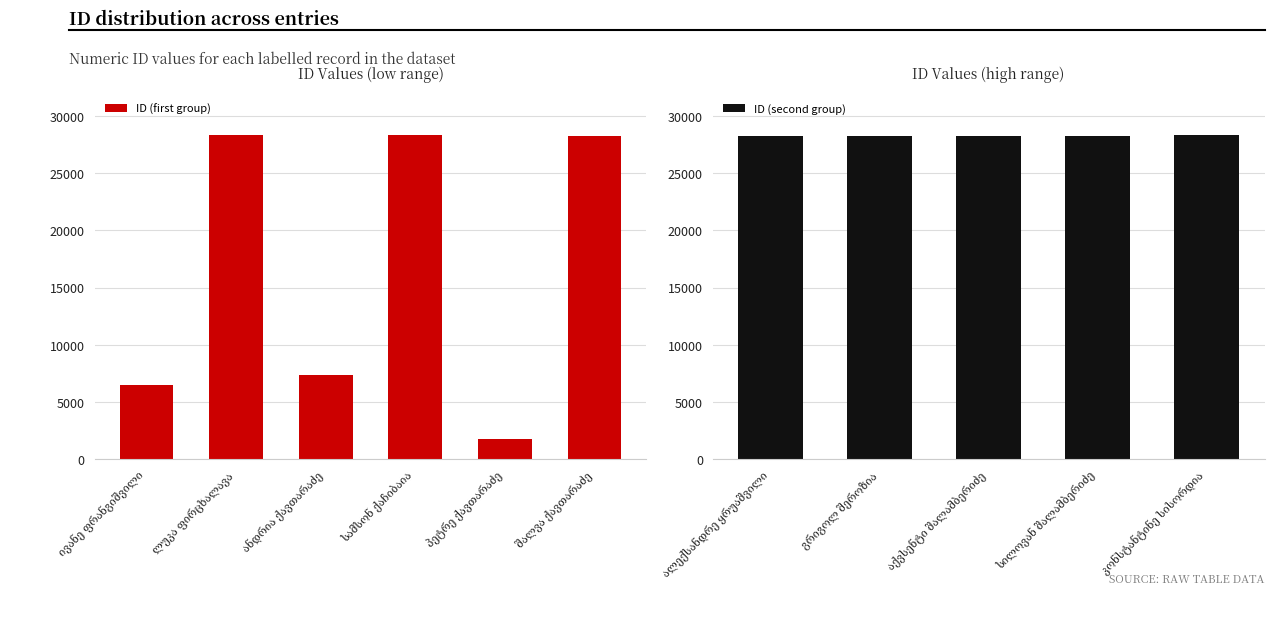

What is the label of the 8th bar from the right?

სამსონ ქაჩიბაია